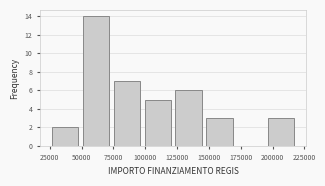

What is the height of the bar covering 150000 to 170000 on the x-axis? Neither the bar edges nor the heights are printed on the chart, so give them approximately, as read against the axes.

3